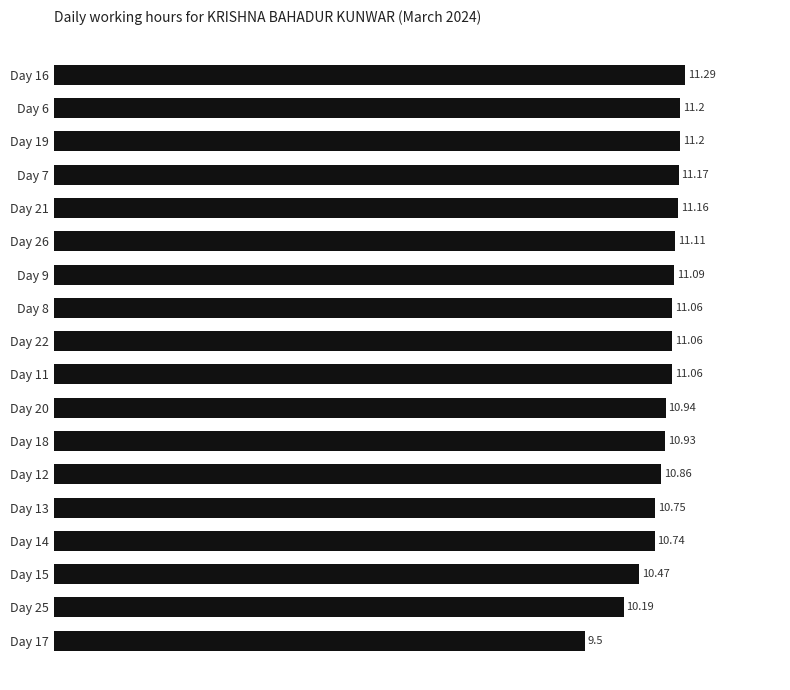

At which category does the chart reach its minimum across all series?

Day 17